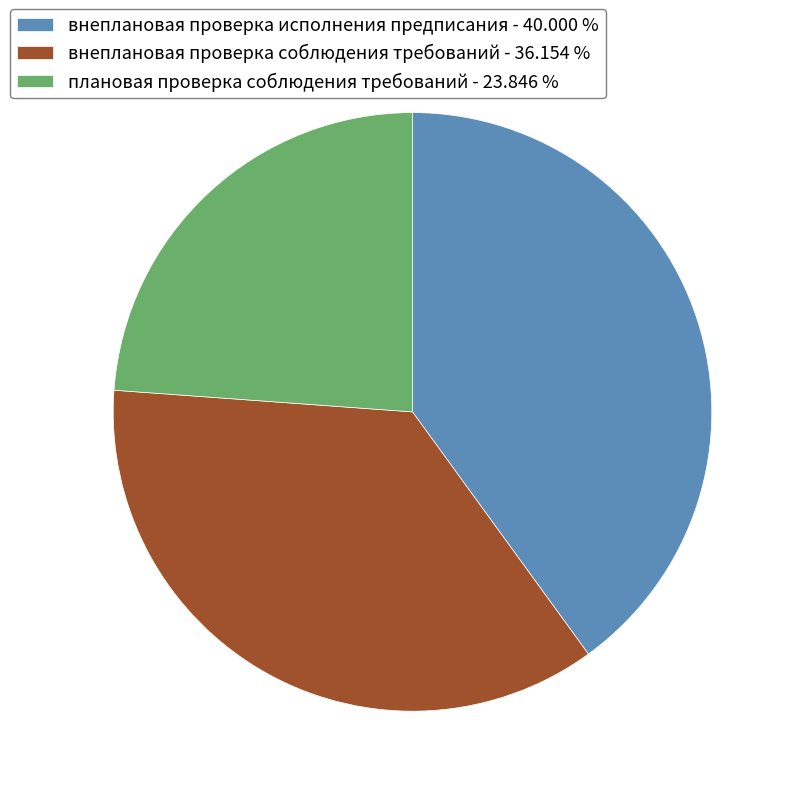

Is the sum of внеплановая проверка исполнения предписания and внеплановая проверка соблюдения требований greater than half?

Yes